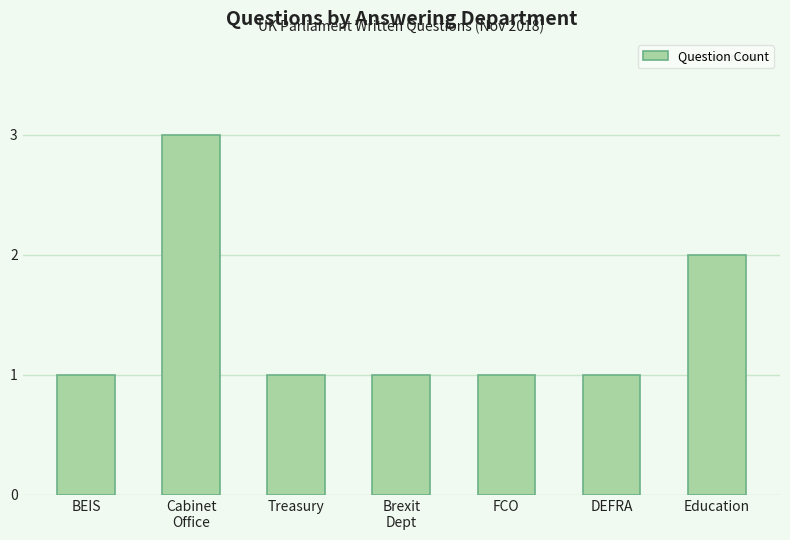

What value does the data have at BEIS?

1